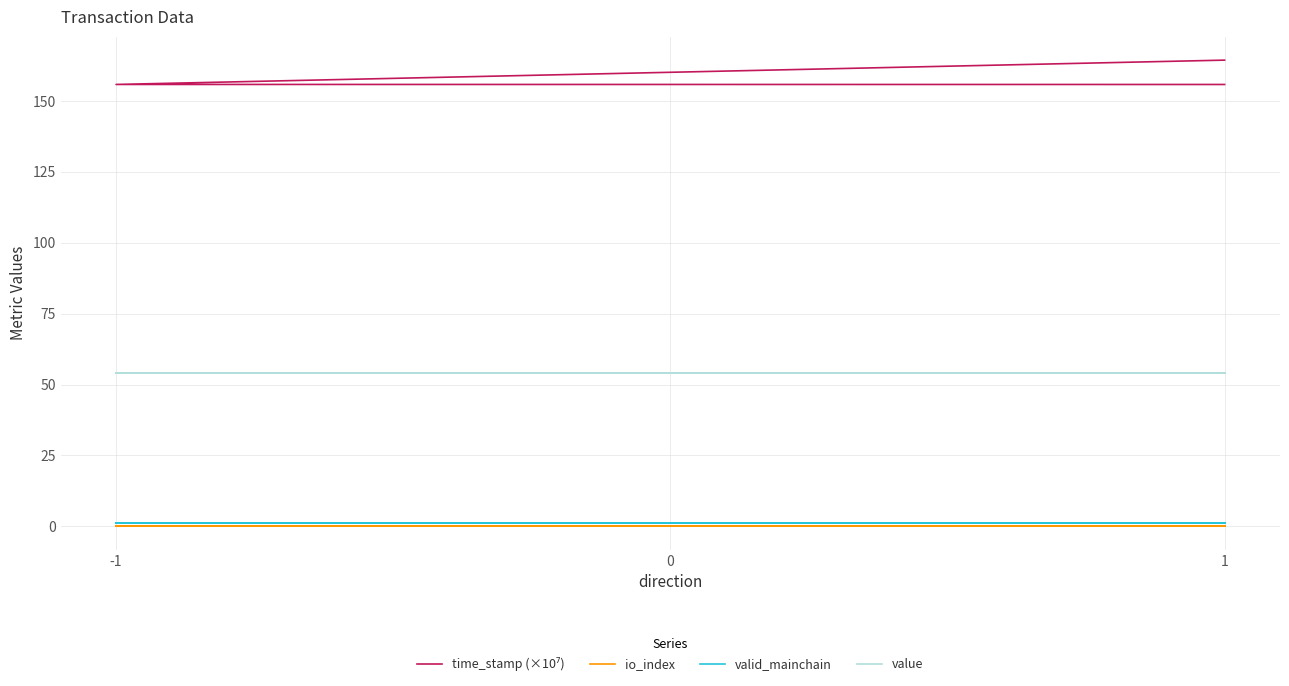

Rank the series at 1 from lowest to highest value.

io_index, valid_mainchain, value, time_stamp (×10⁷)